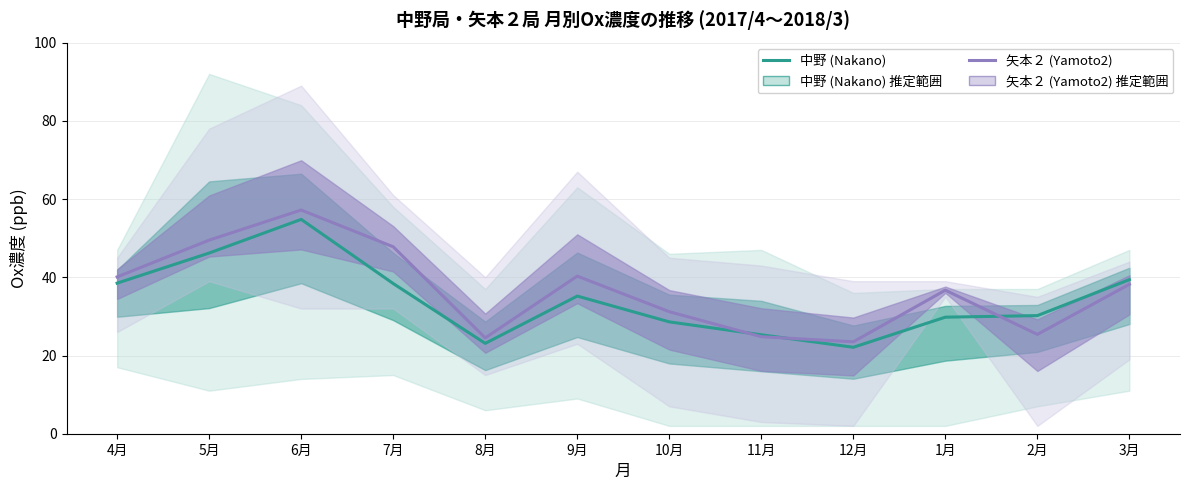

Between 2月 and 11月, which is larger?

2月